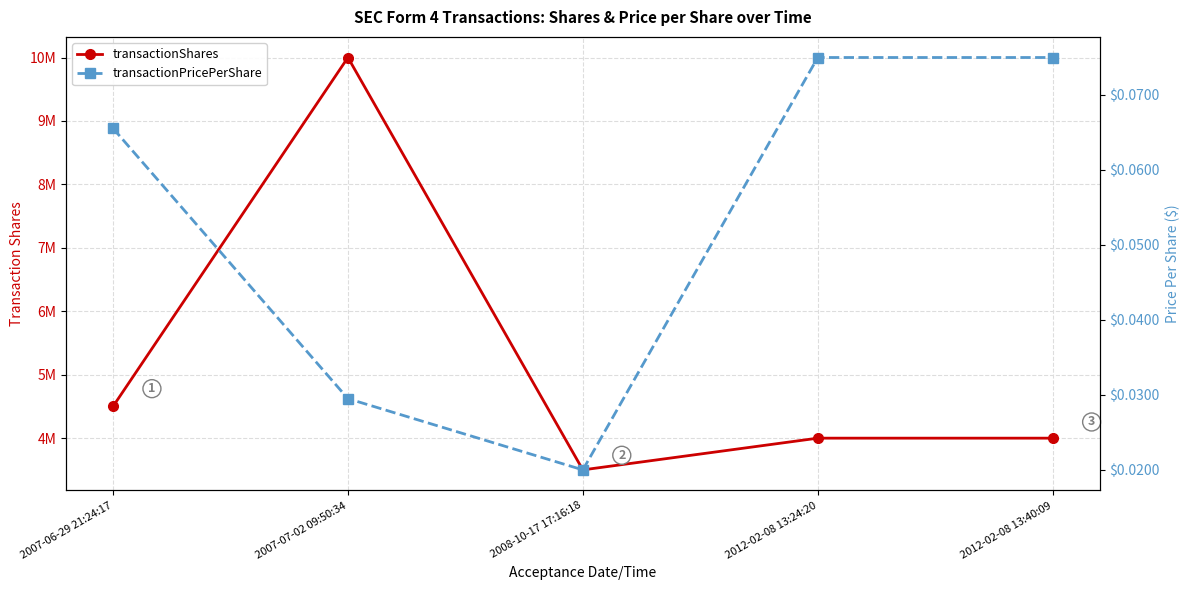

What is the sum of all transactionPricePerShare values?

0.3